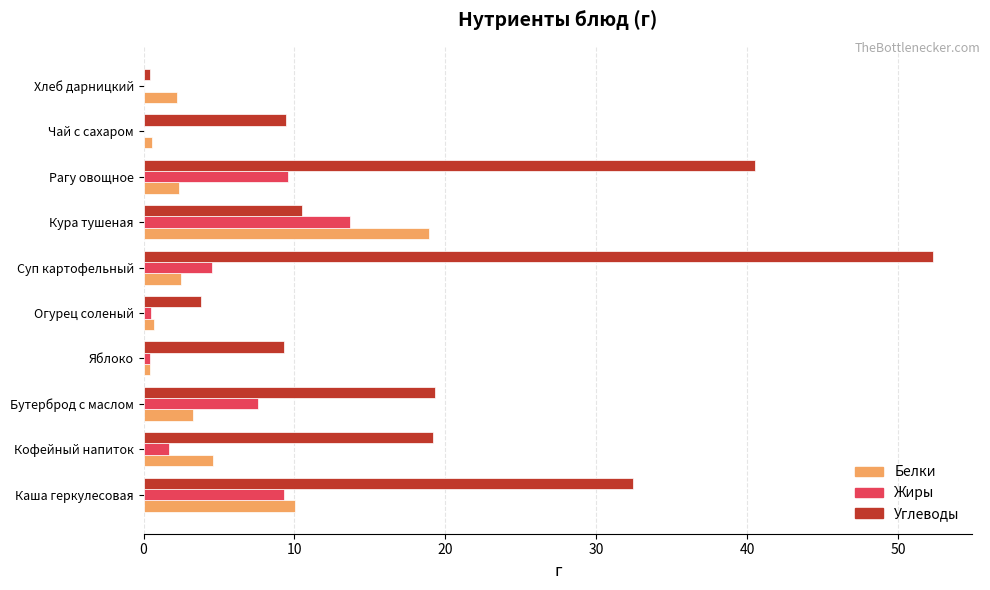

What is the maximum value shown in the chart?

52.3